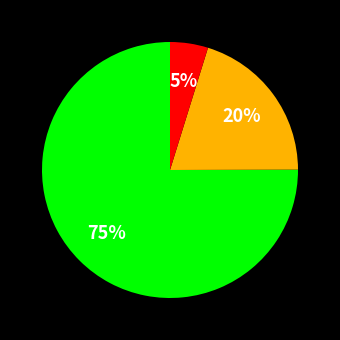

How many segments does this pie chart have?

3